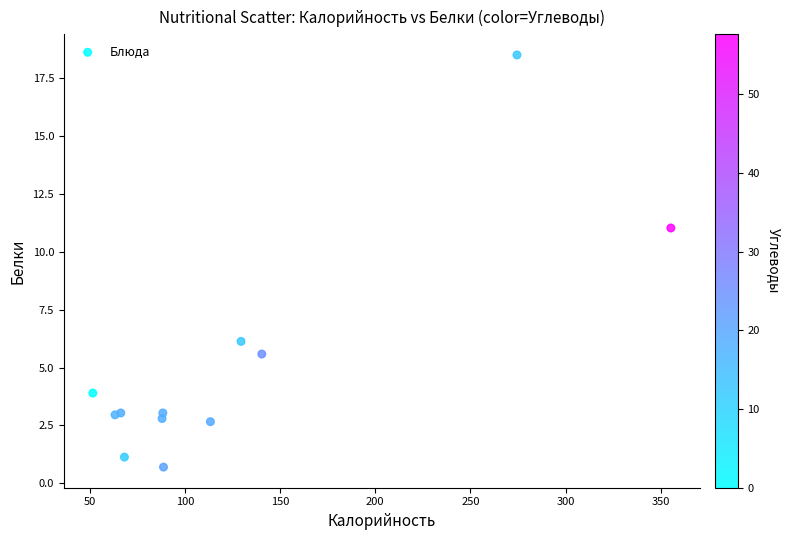

What Y value in the scatter plot is closest to 9?

11.0